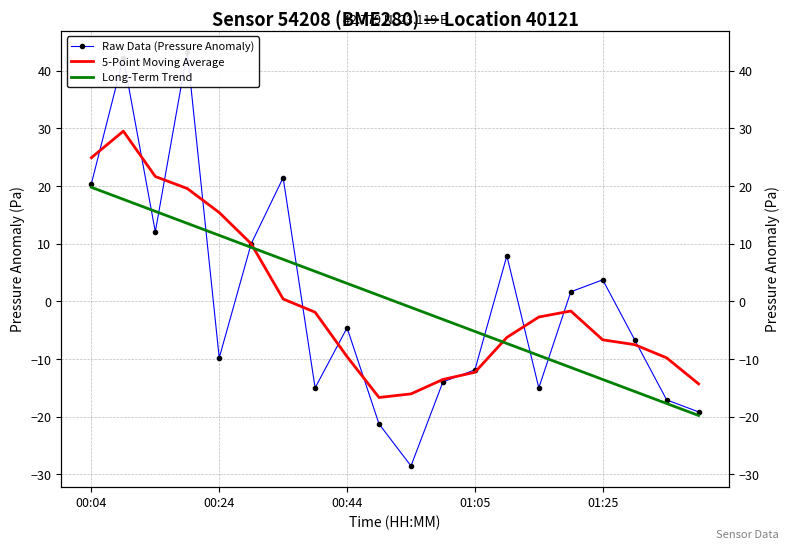

What is the difference between the highest and lowest values at 13?

15.2